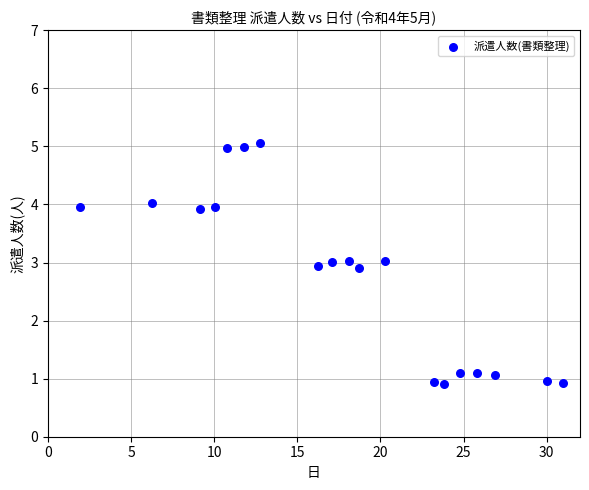

What is the range of X values (max minus min)?

29.0